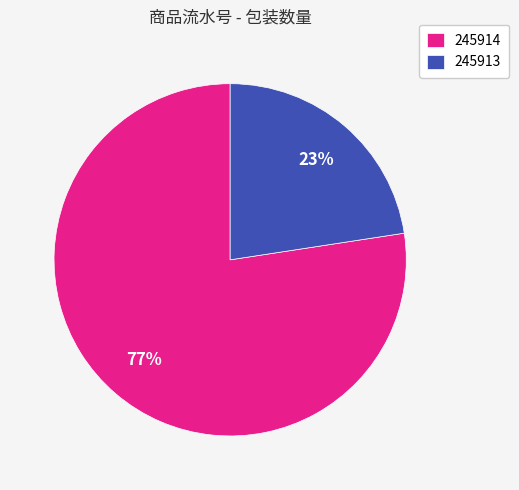

To the nearest percent, what is the combined percentage of 245914 and 245913?

100%